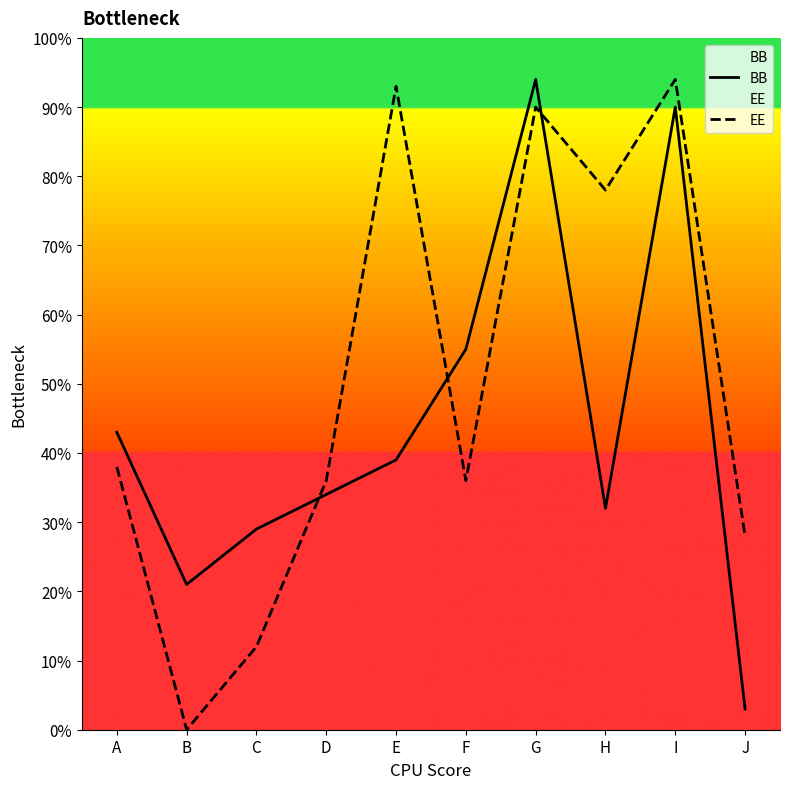

At which label does EE reach its peak?

I